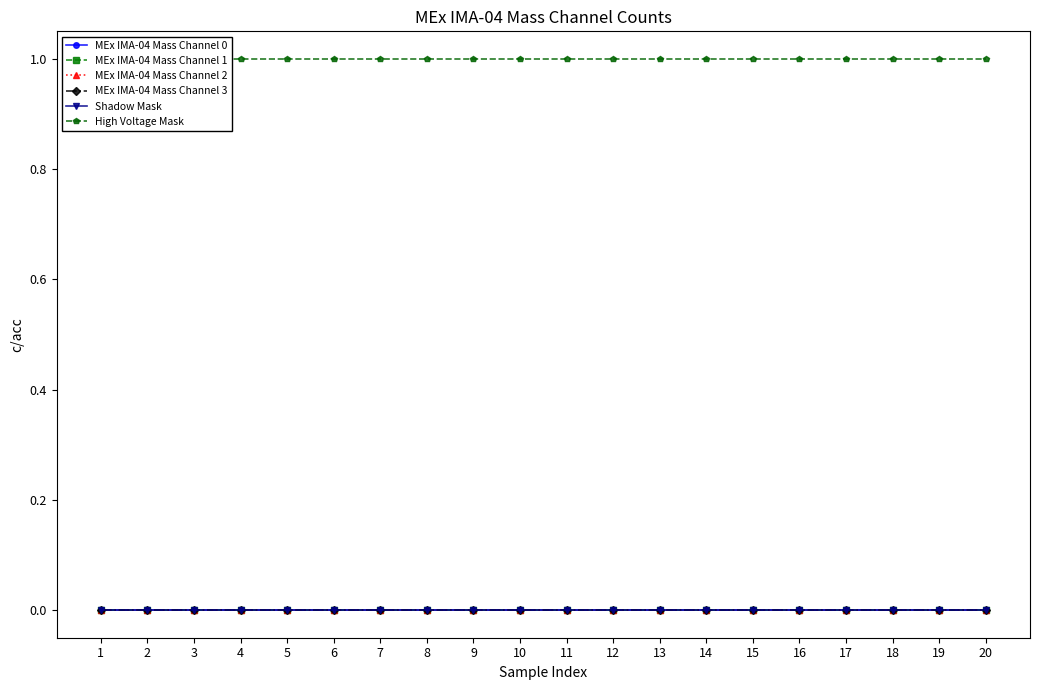

Reading left to right, what are all the values shown in this chart?

MEx IMA-04 Mass Channel 0: 0	0	0	0	0	0	0	0	0	0	0	0	0	0	0	0	0	0	0	0
MEx IMA-04 Mass Channel 1: 0	0	0	0	0	0	0	0	0	0	0	0	0	0	0	0	0	0	0	0
MEx IMA-04 Mass Channel 2: 0	0	0	0	0	0	0	0	0	0	0	0	0	0	0	0	0	0	0	0
MEx IMA-04 Mass Channel 3: 0	0	0	0	0	0	0	0	0	0	0	0	0	0	0	0	0	0	0	0
Shadow Mask: 0	0	0	0	0	0	0	0	0	0	0	0	0	0	0	0	0	0	0	0
High Voltage Mask: 1	1	1	1	1	1	1	1	1	1	1	1	1	1	1	1	1	1	1	1